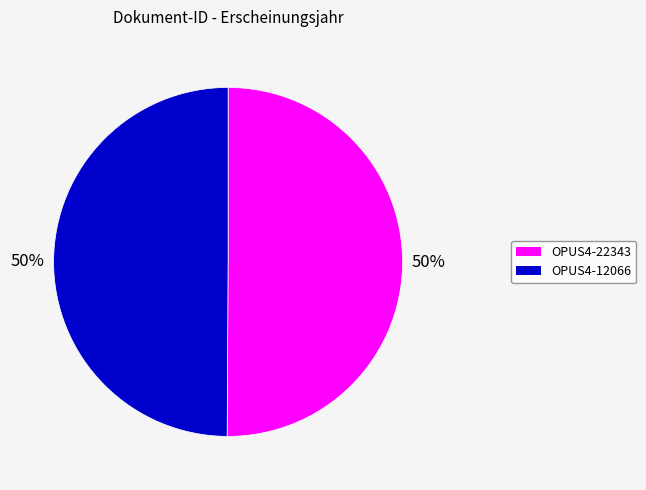

To the nearest percent, what is the combined percentage of OPUS4-22343 and OPUS4-12066?

100%